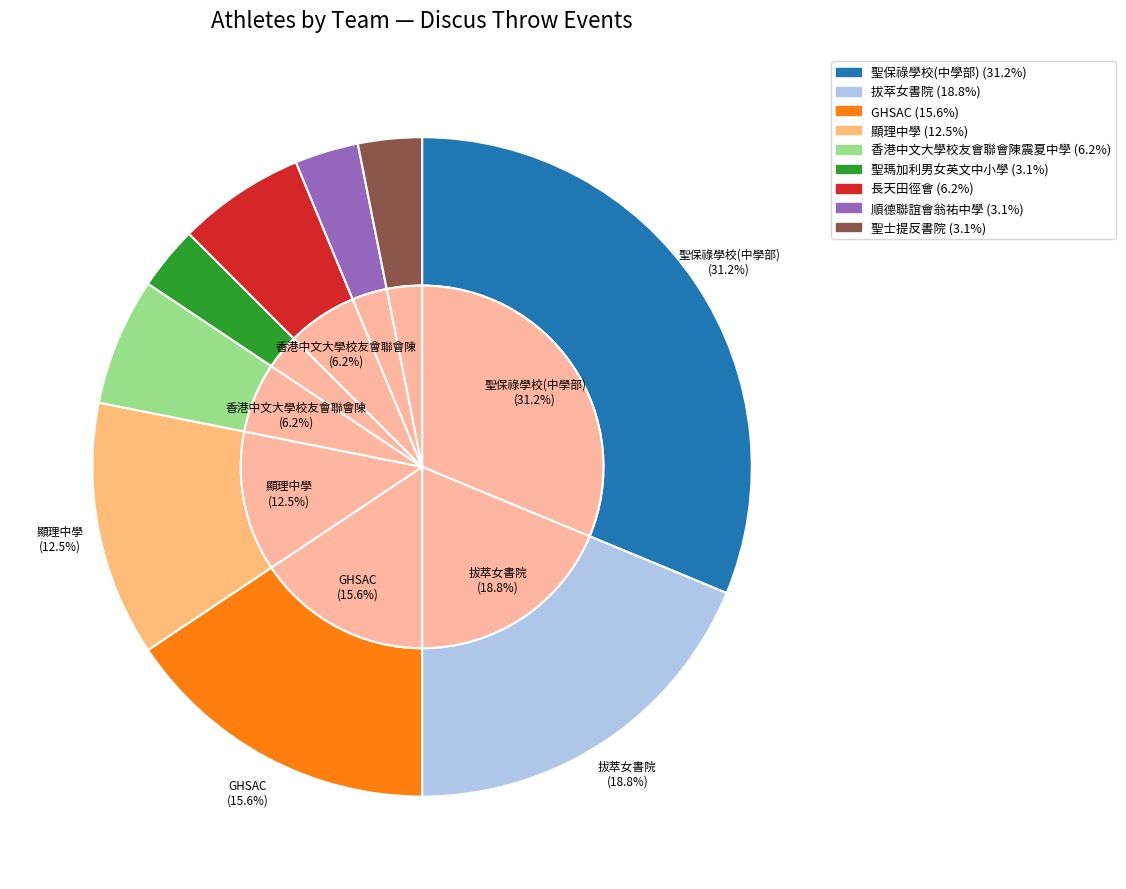

True or false: 長天田徑會 accounts for 6% of the total.

True